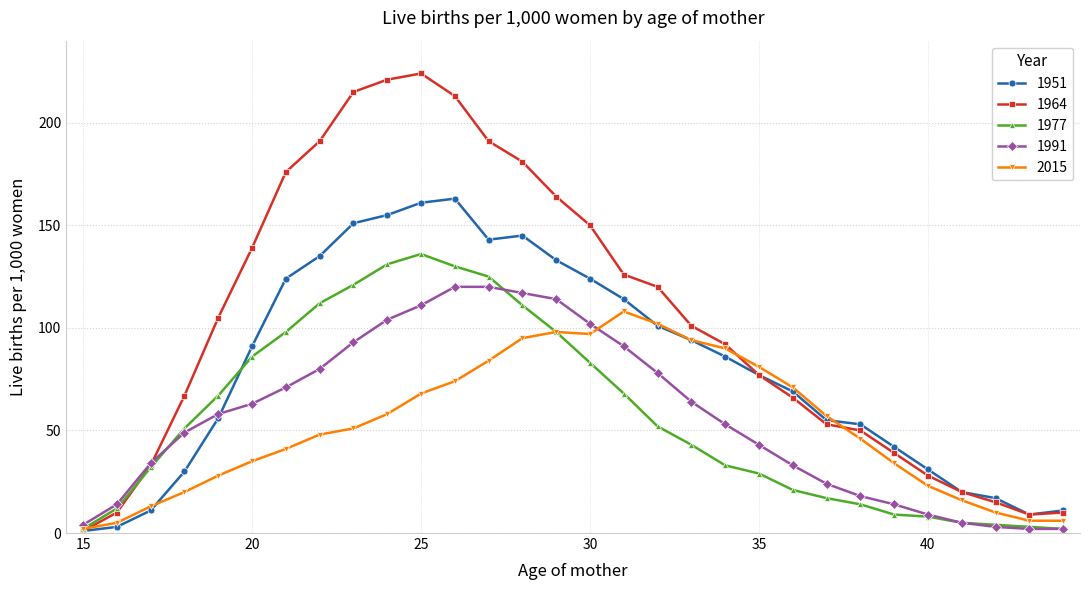

Which series has the largest range (max minus min)?

1964